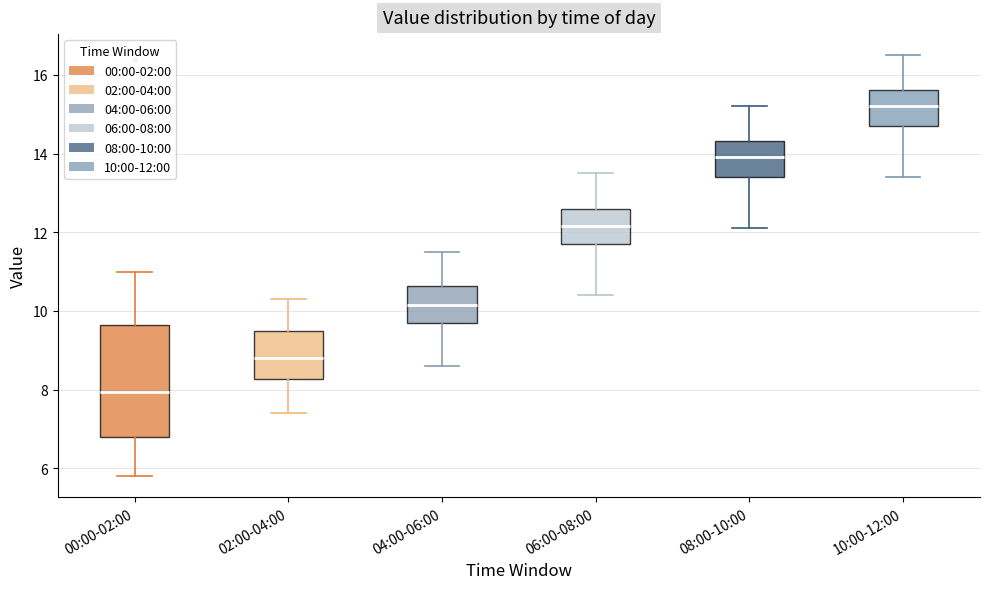

Comparing the boxes themselves (not the whiskers), which one is the tallest?

00:00-02:00